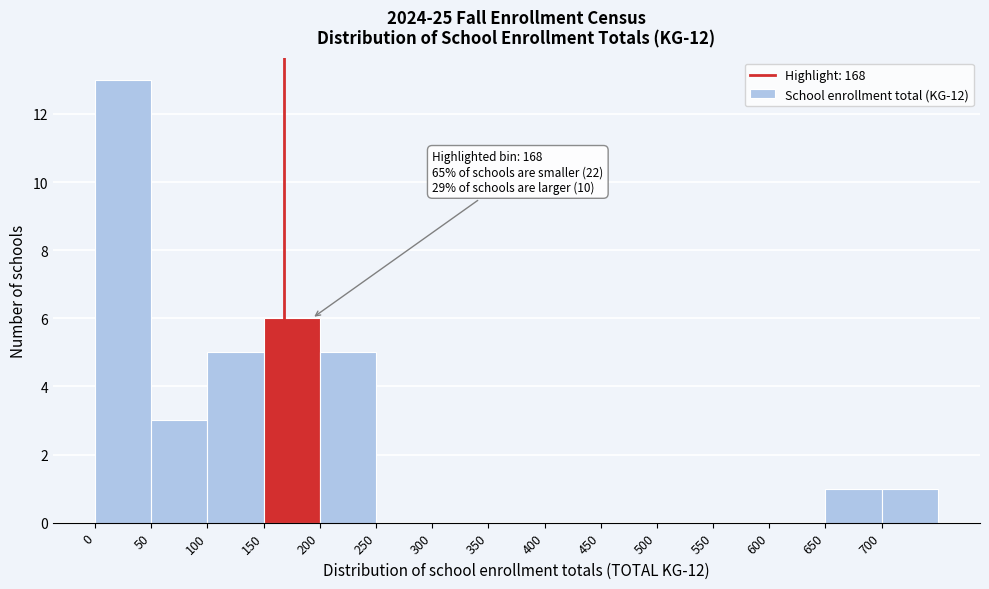

Which range on the x-axis has the tallest bar?

0 to 50